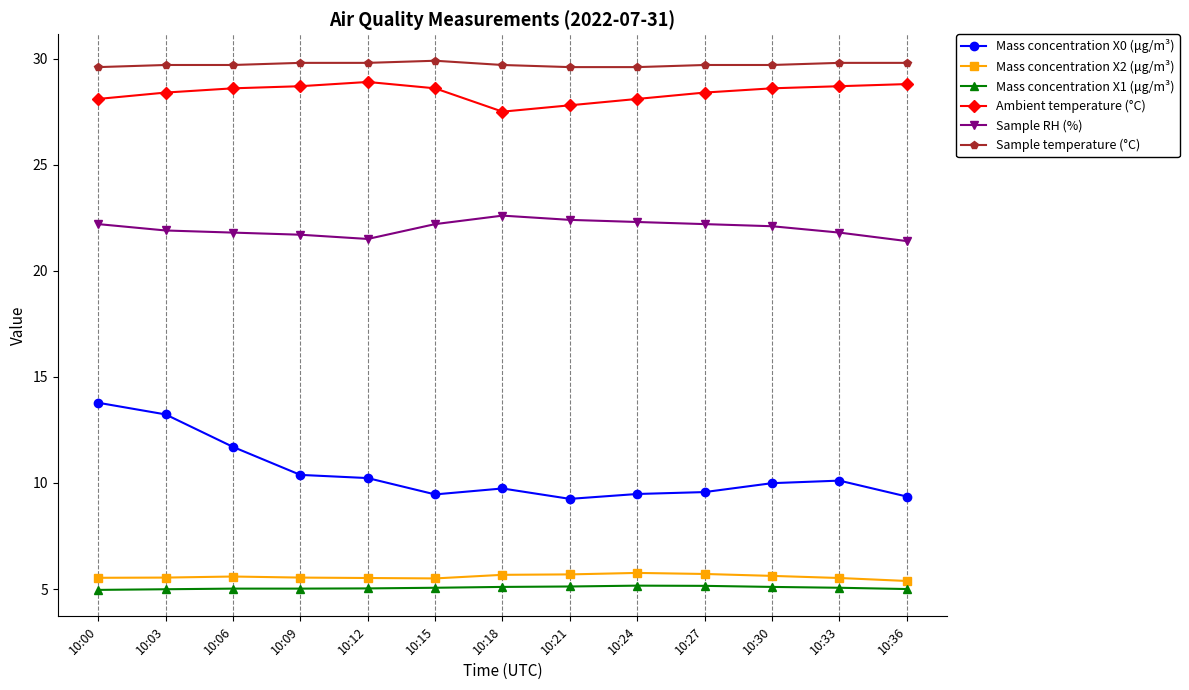

At how many categories does at least one series exceed 17?

13